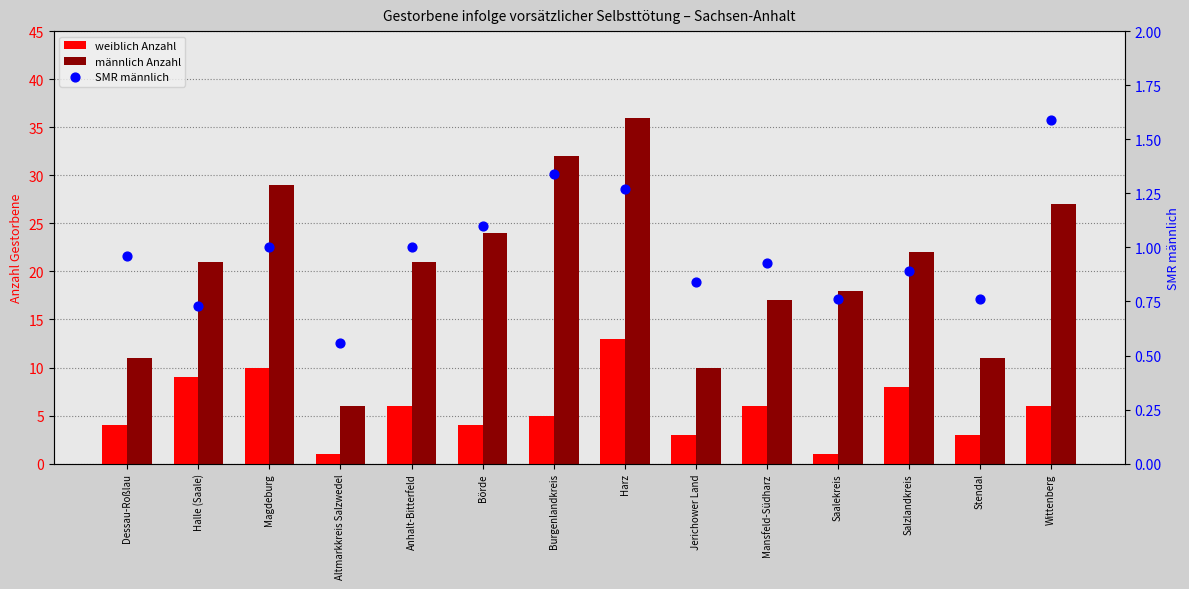

Which series has the largest total across all categories?

männlich Anzahl